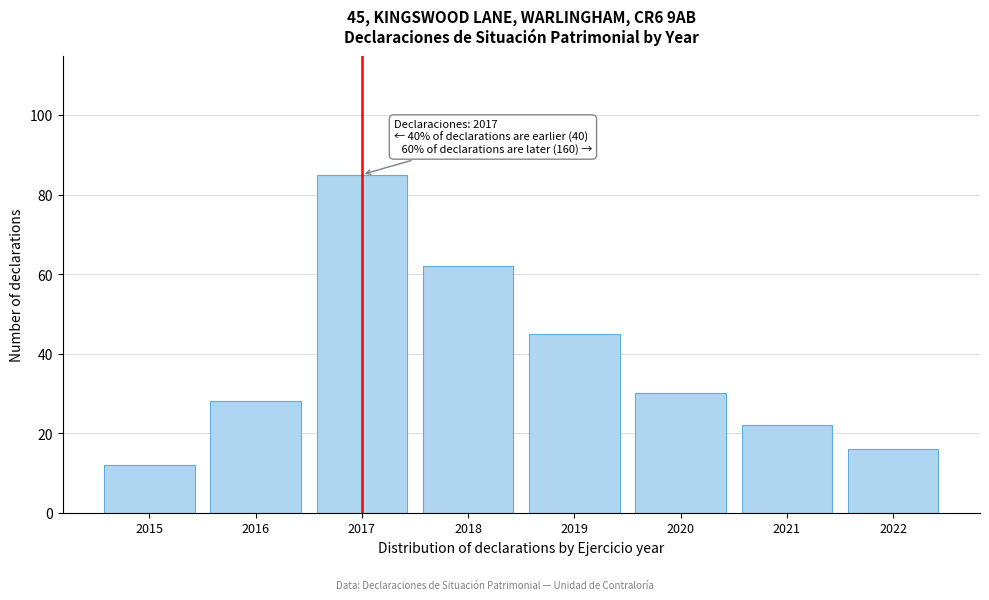

Reading left to right, transcribe all the data shown in this chart.

12	28	85	62	45	30	22	16